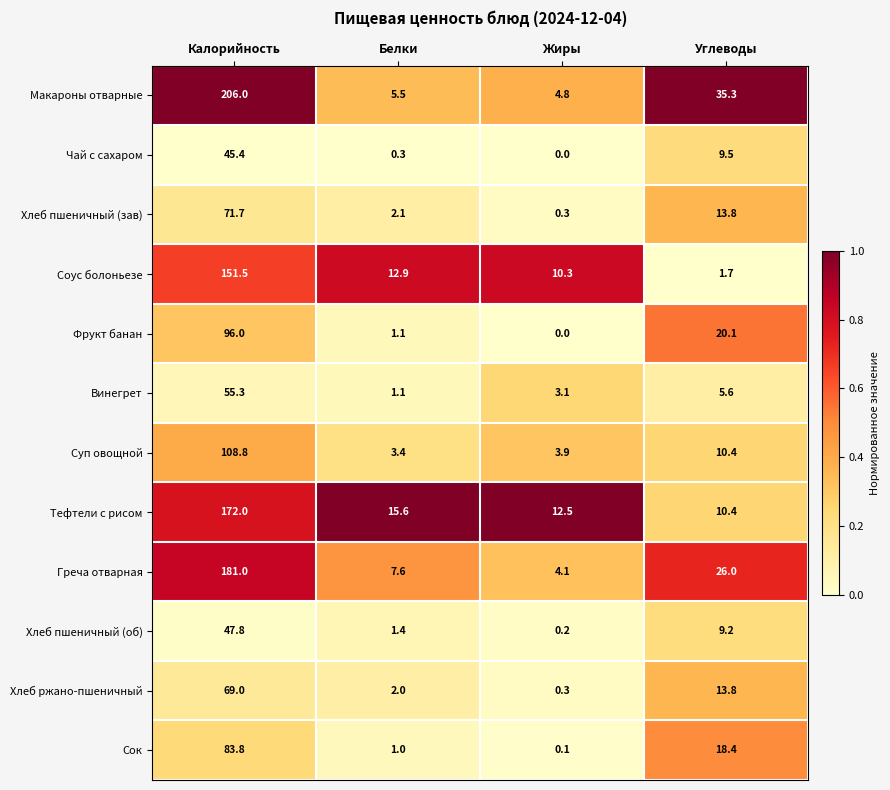

Which series has the largest total across all categories?

Макароны отварные